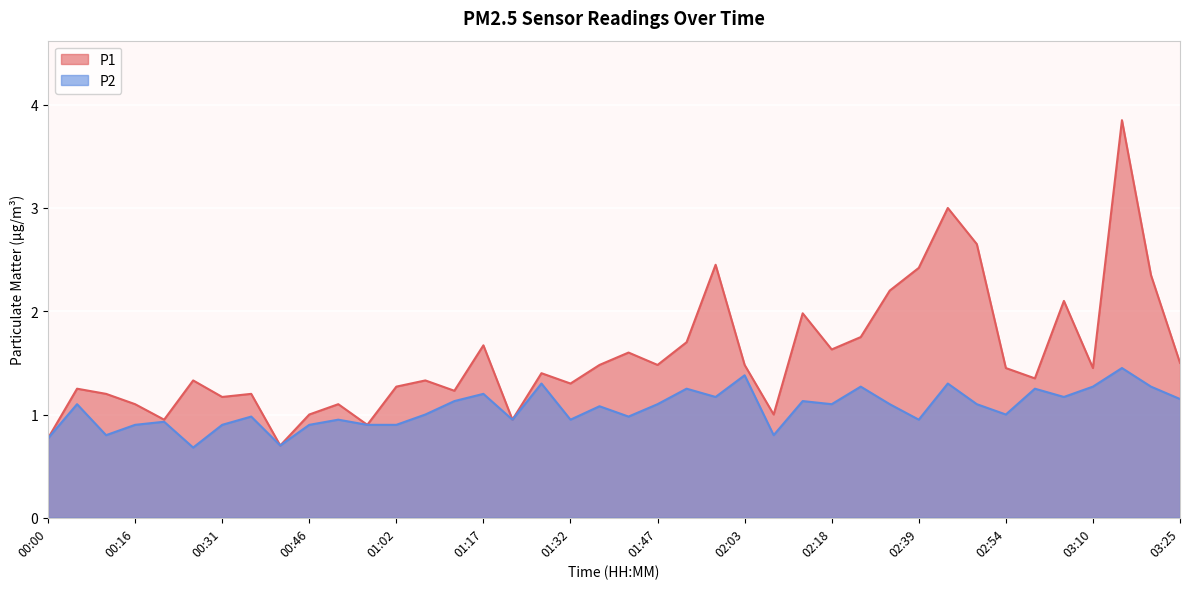

What is the average value of the P1 series?

1.6